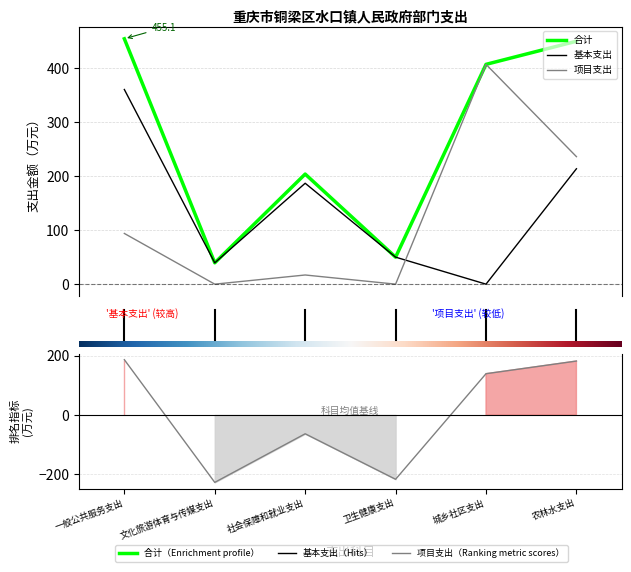

Between 社会保障和就业支出 and 卫生健康支出, which is larger?

社会保障和就业支出